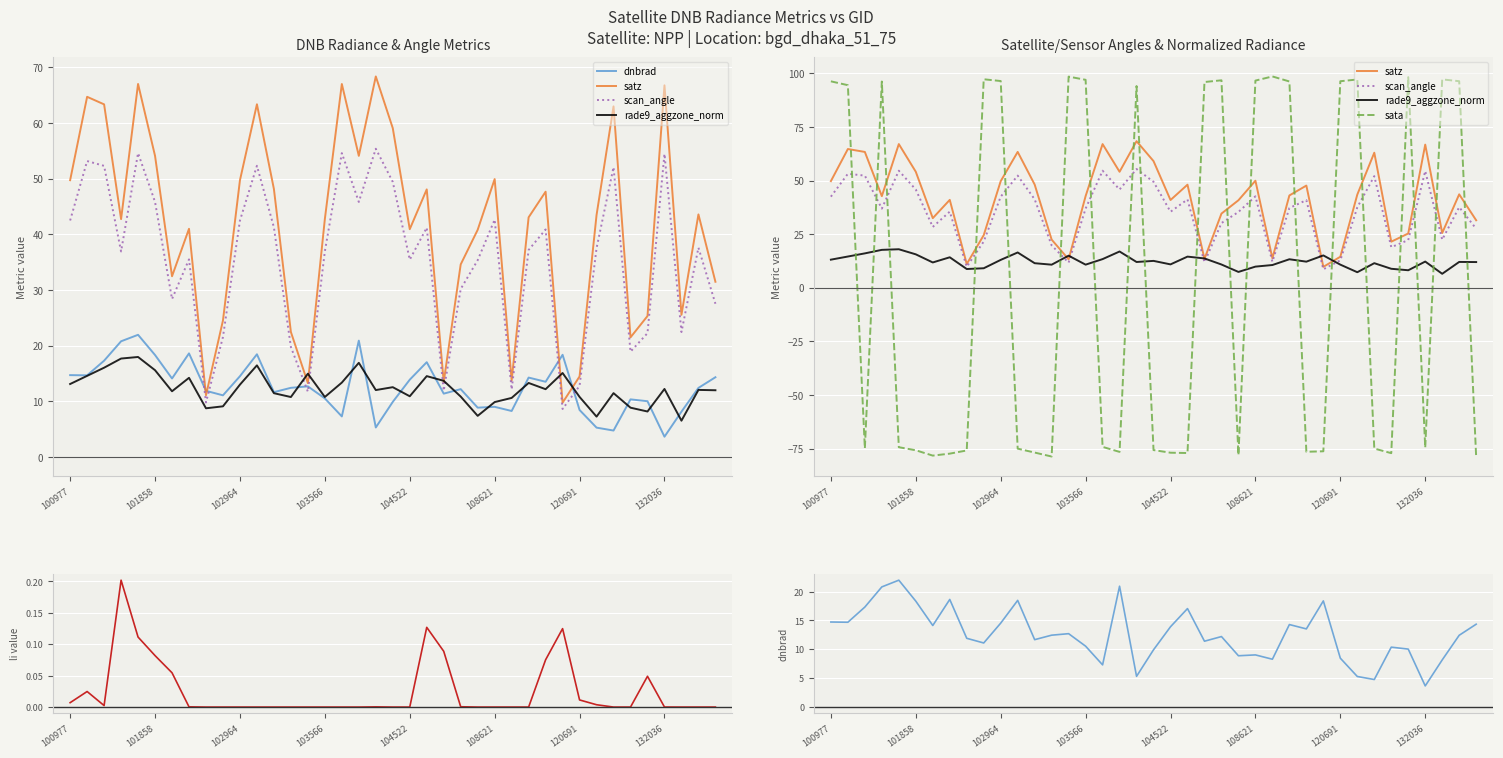

Does the chart display data point markers on the line(s)?

No